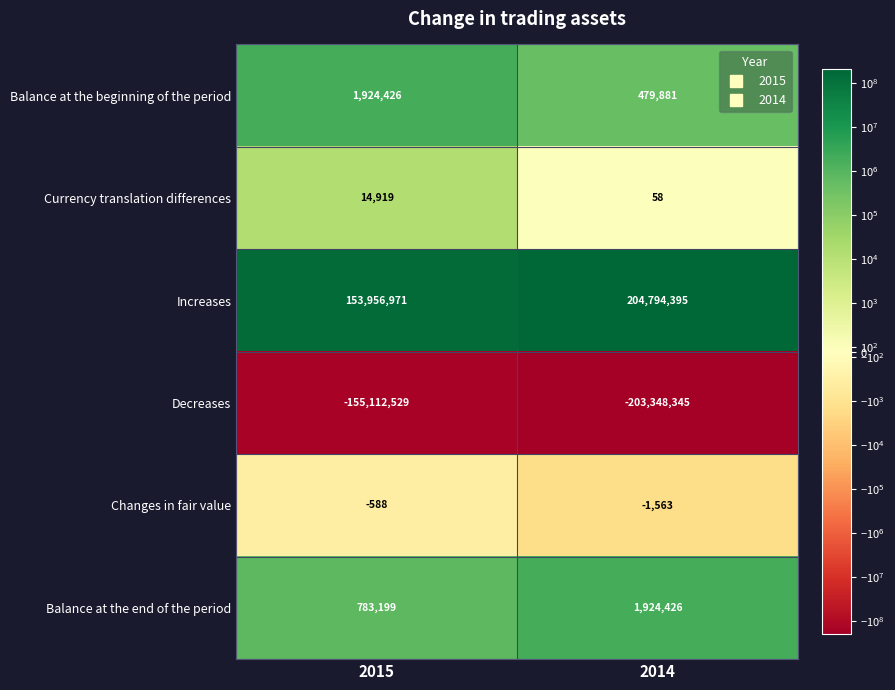

The Increases series shows 204794395 at 2014. True or false?

True